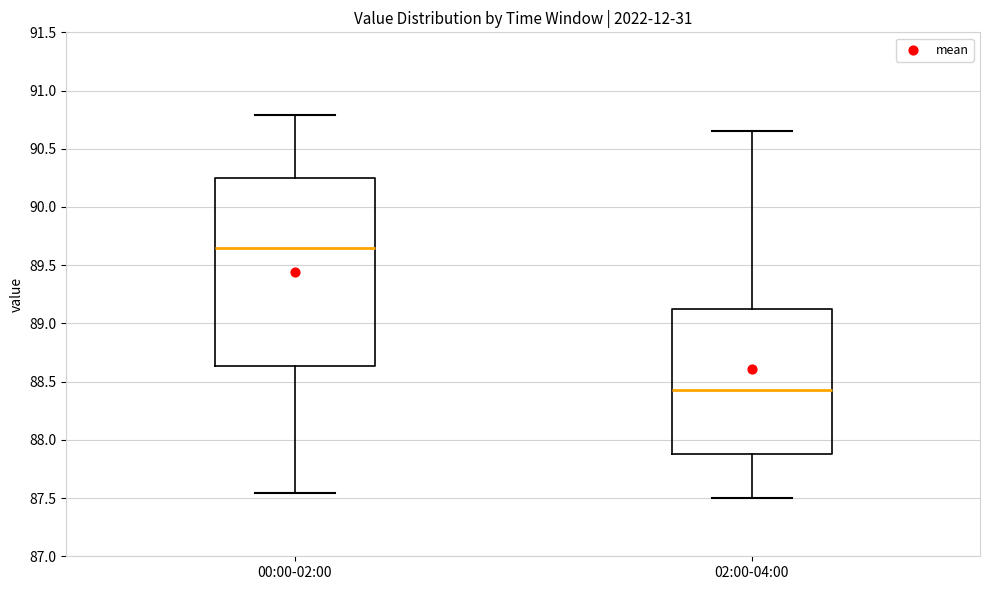

Which box is the tallest, from its lower edge to its upper edge?

00:00-02:00